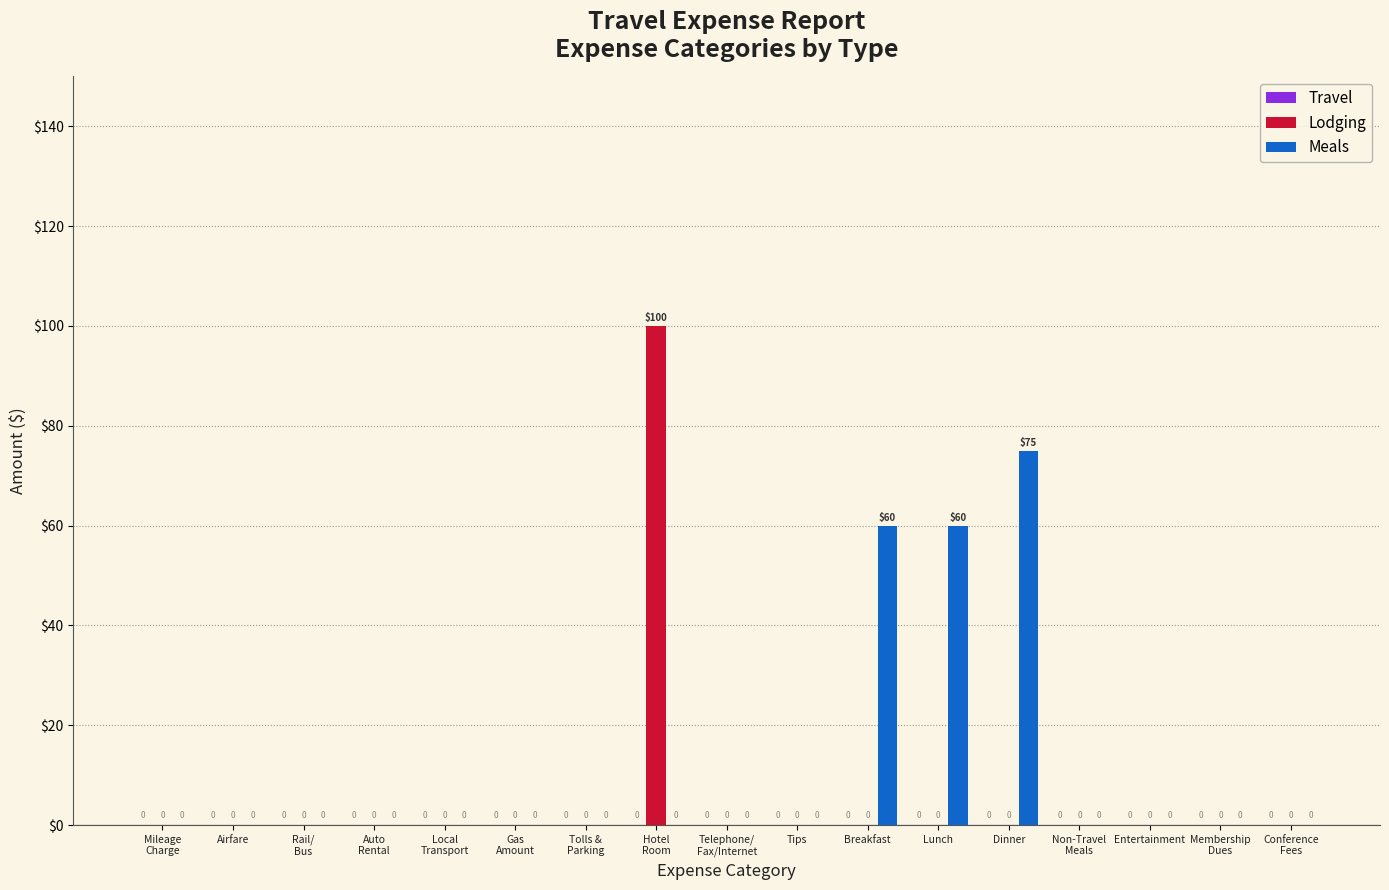

What is the sum of all Lodging values?

100